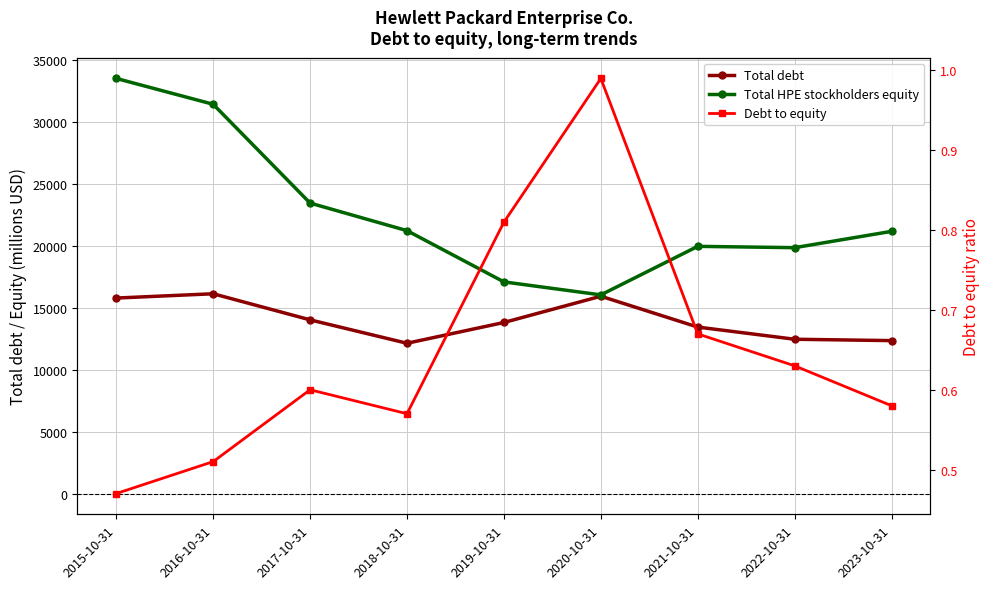

Which has a higher value, 2016-10-31 or 2017-10-31?

2016-10-31